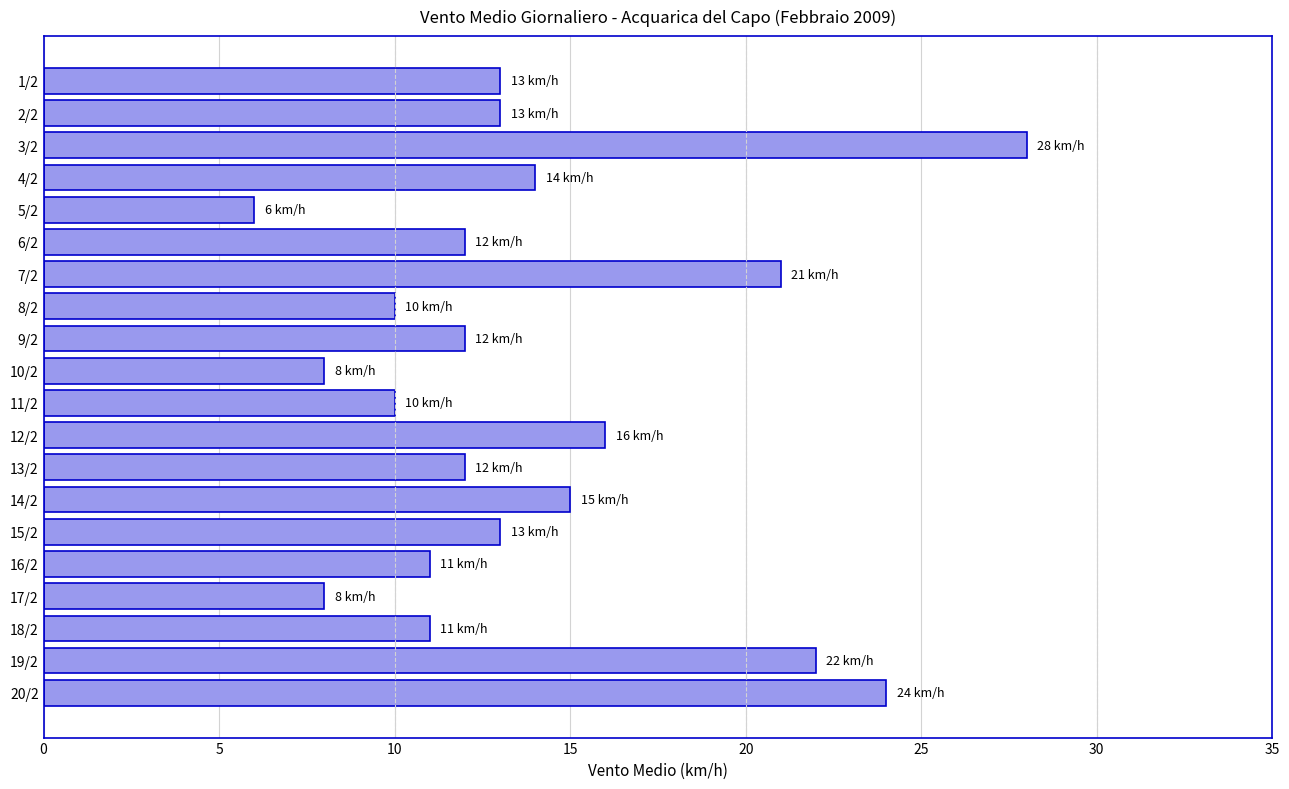

What is the label of the 20th bar from the bottom?

1/2